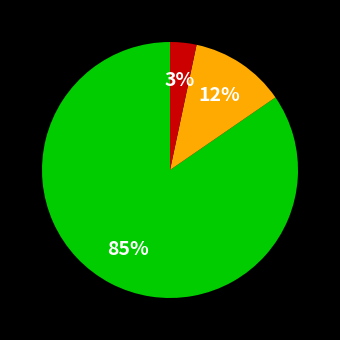

Does any single category account for the majority?

Yes